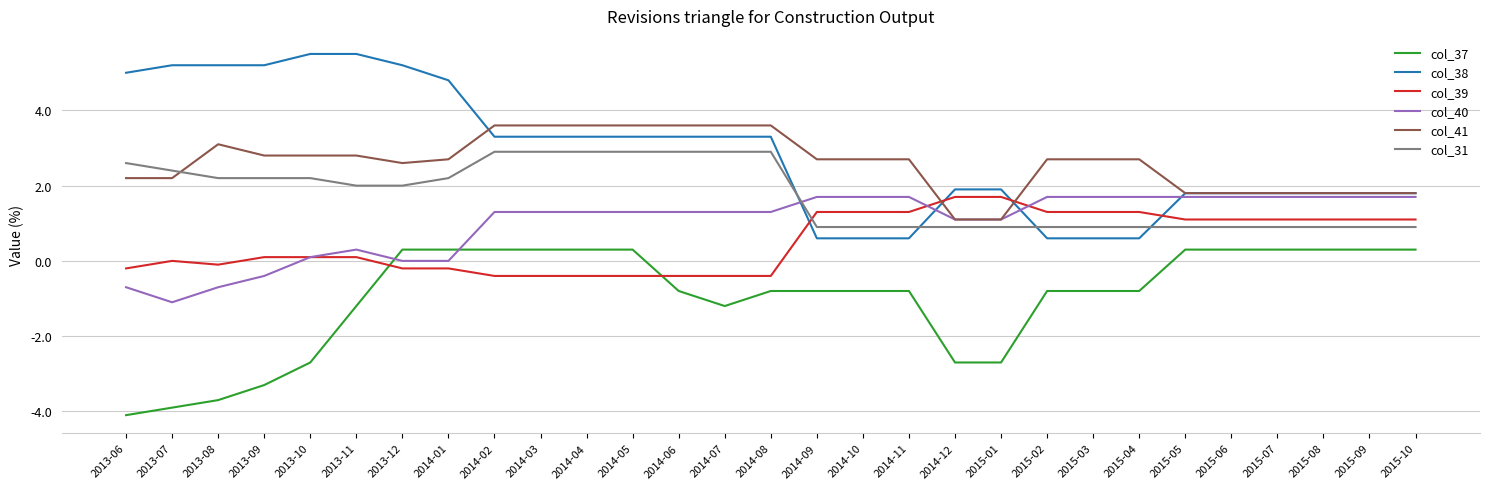

At which category does col_39 reach its first local peak?

2013-07